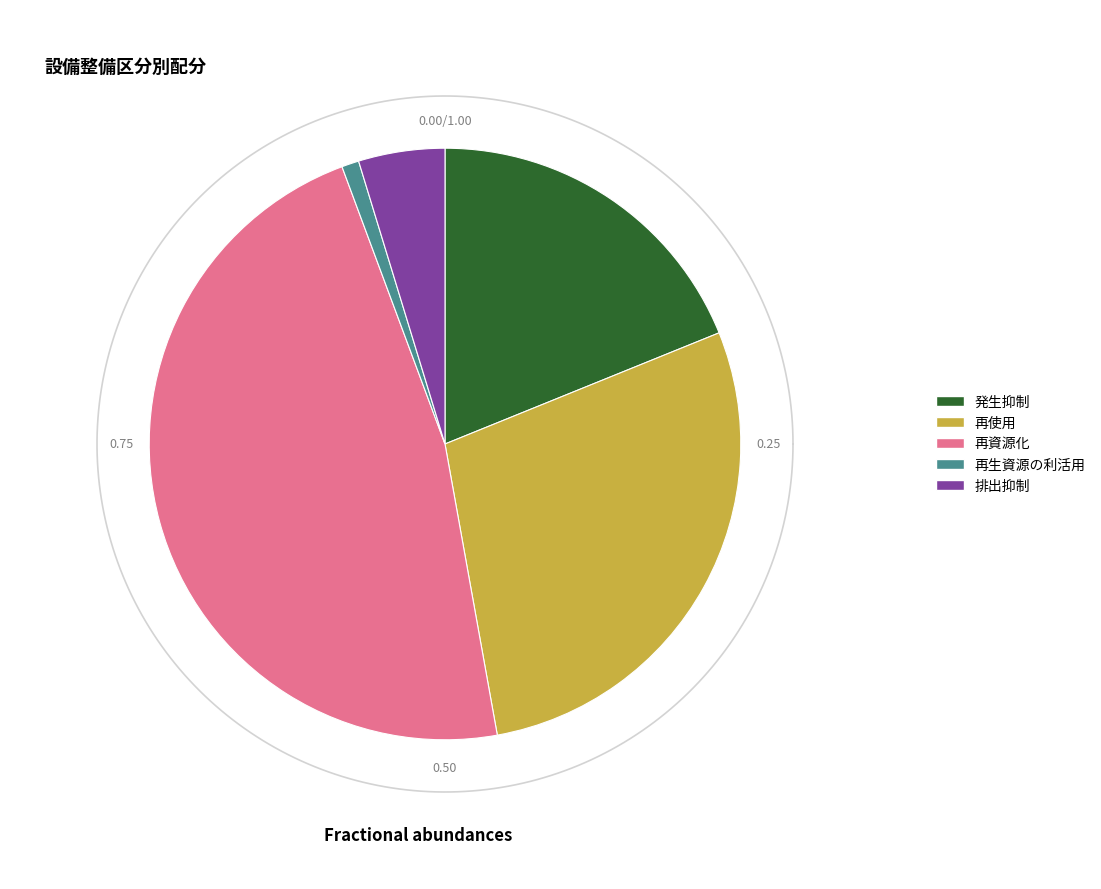

Which has a higher value, 再使用 or 再生資源の利活用?

再使用